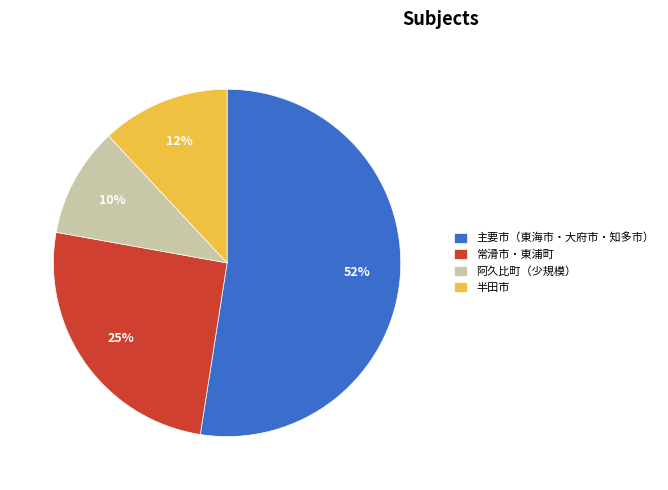

To the nearest percent, what is the average slice percentage?

25%